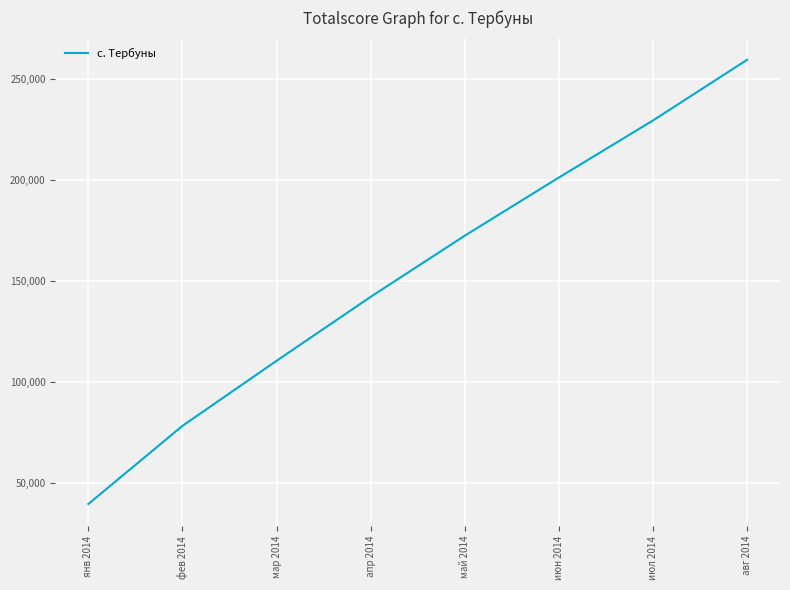

What is the difference between the maximum and minimum values?

219872